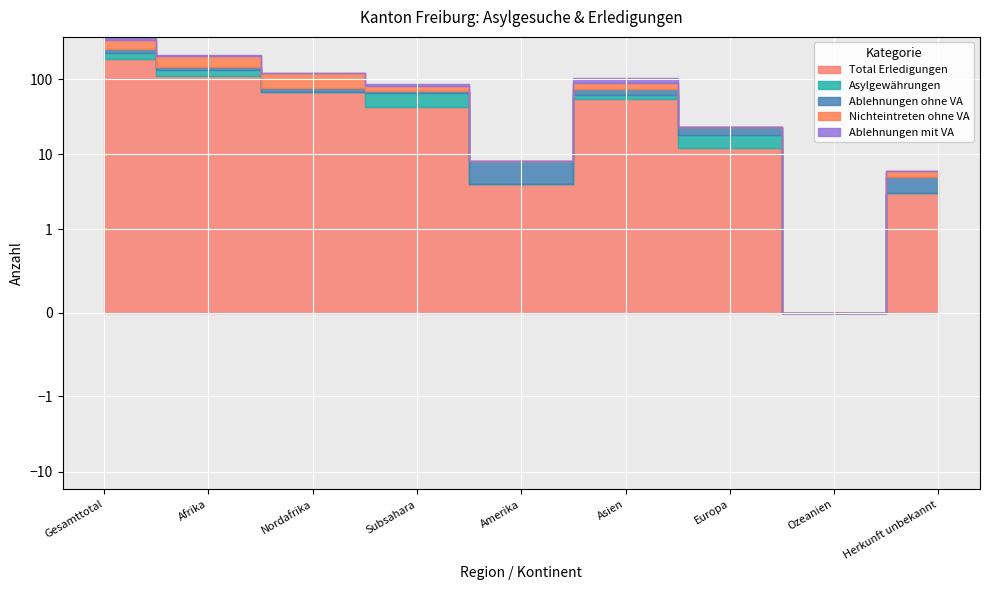

The value of Asylgewährungen at Herkunft unbekannt is -21. True or false?

False